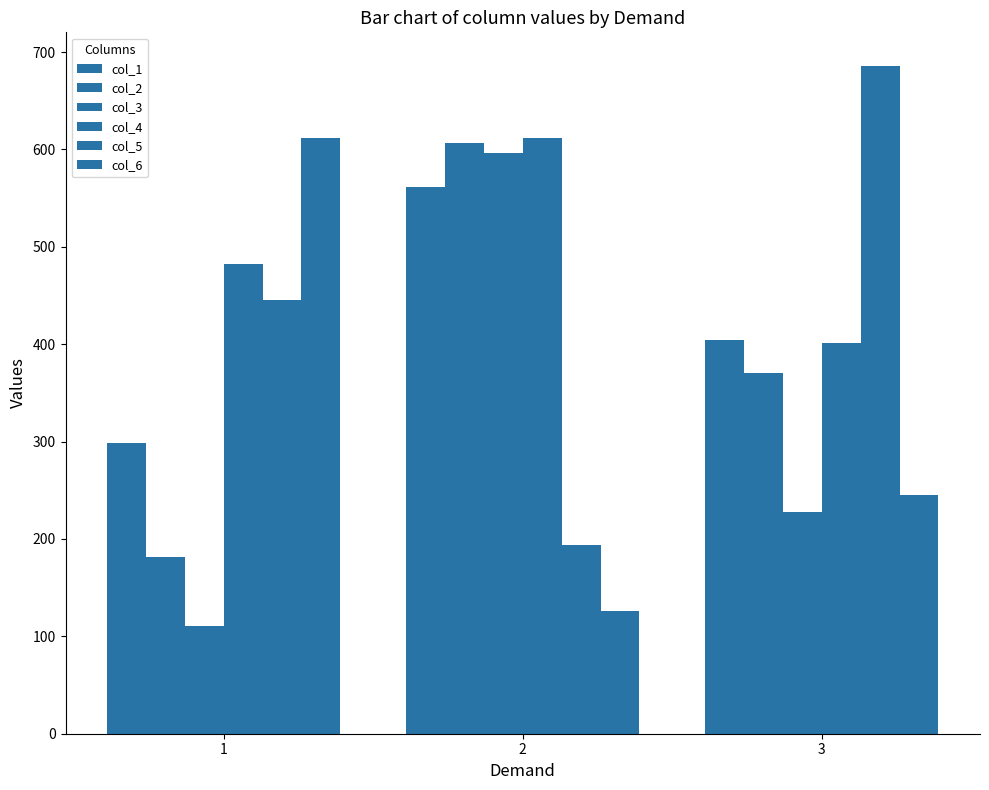

The col_6 series shows 245 at 3. True or false?

True